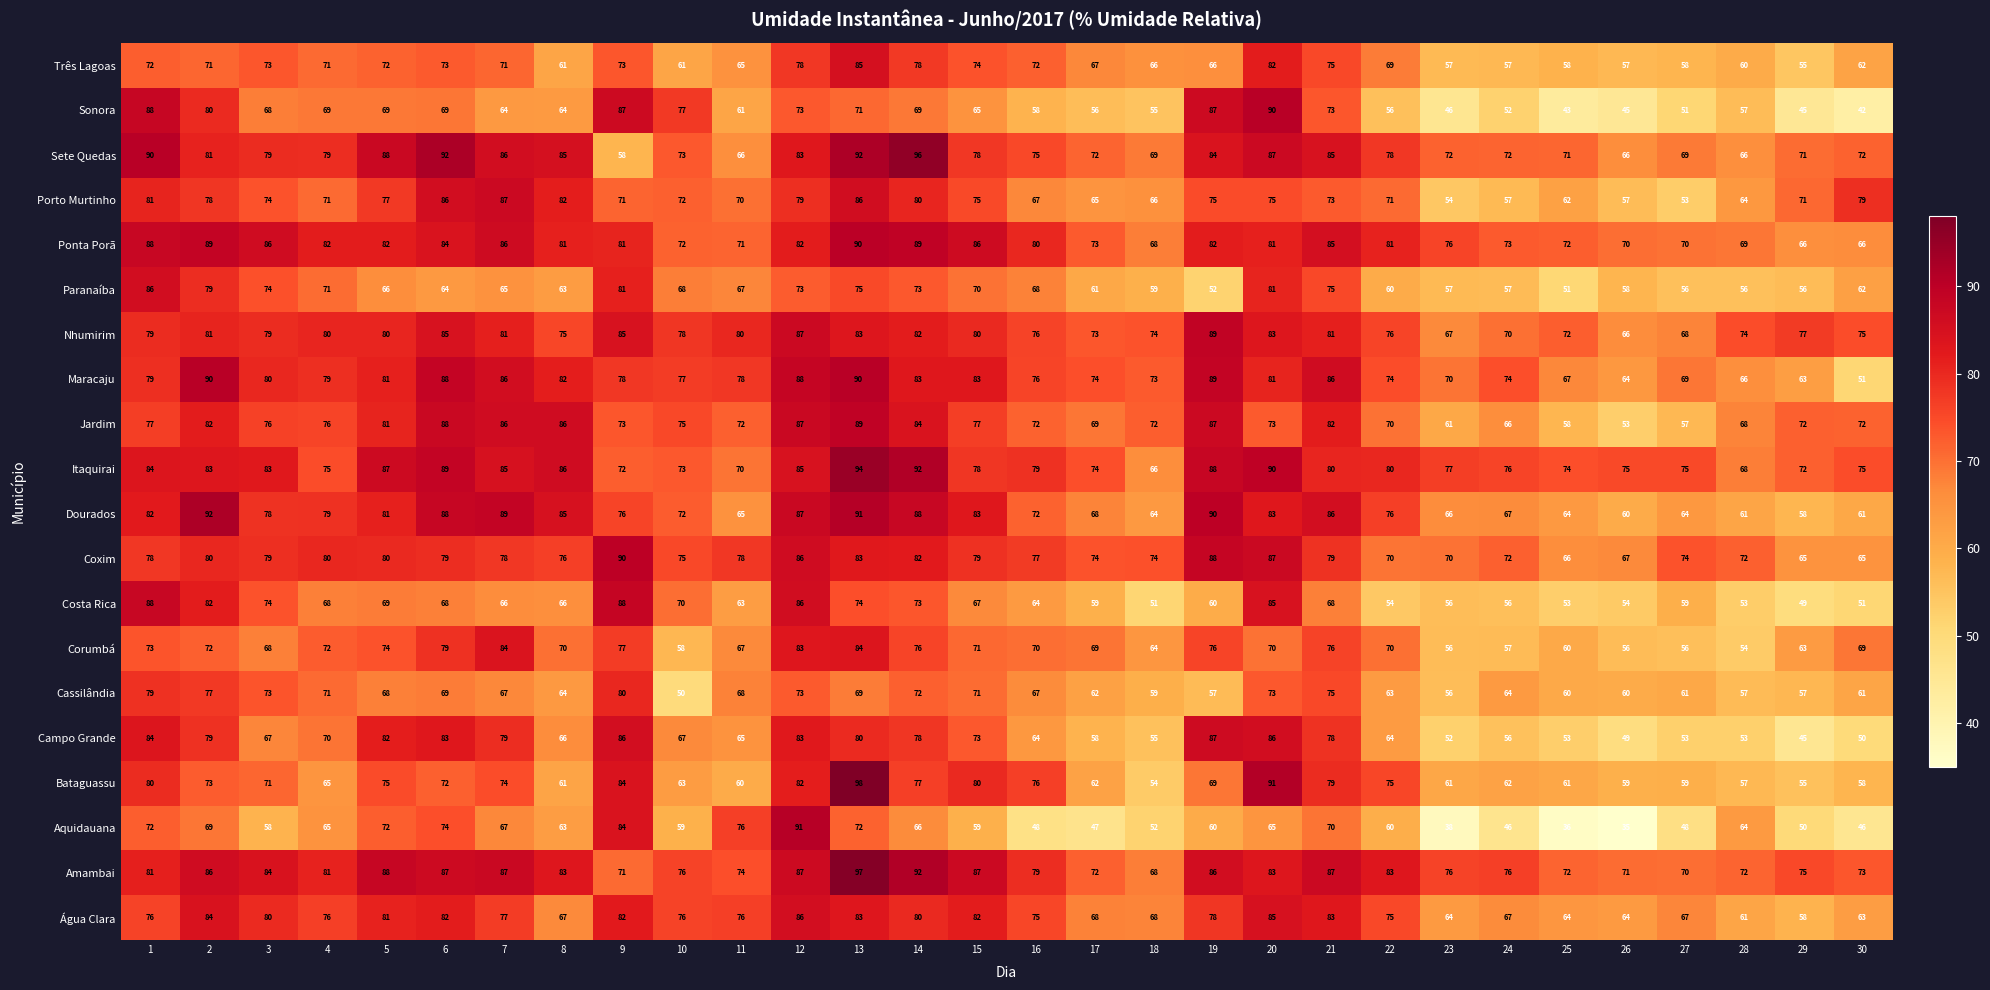

What is the greatest value displayed?

98